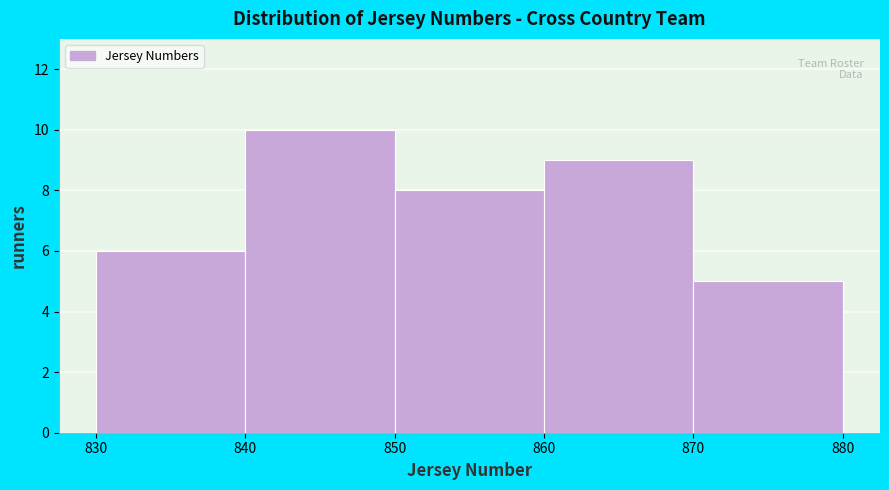

Reading left to right, transcribe this chart: for each bar, give the range it covers on the x-axis and its height. The values are not printed on the chart, so give them approximately, as read against the axis.

830 to 840: 6
840 to 850: 10
850 to 860: 8
860 to 870: 9
870 to 880: 5